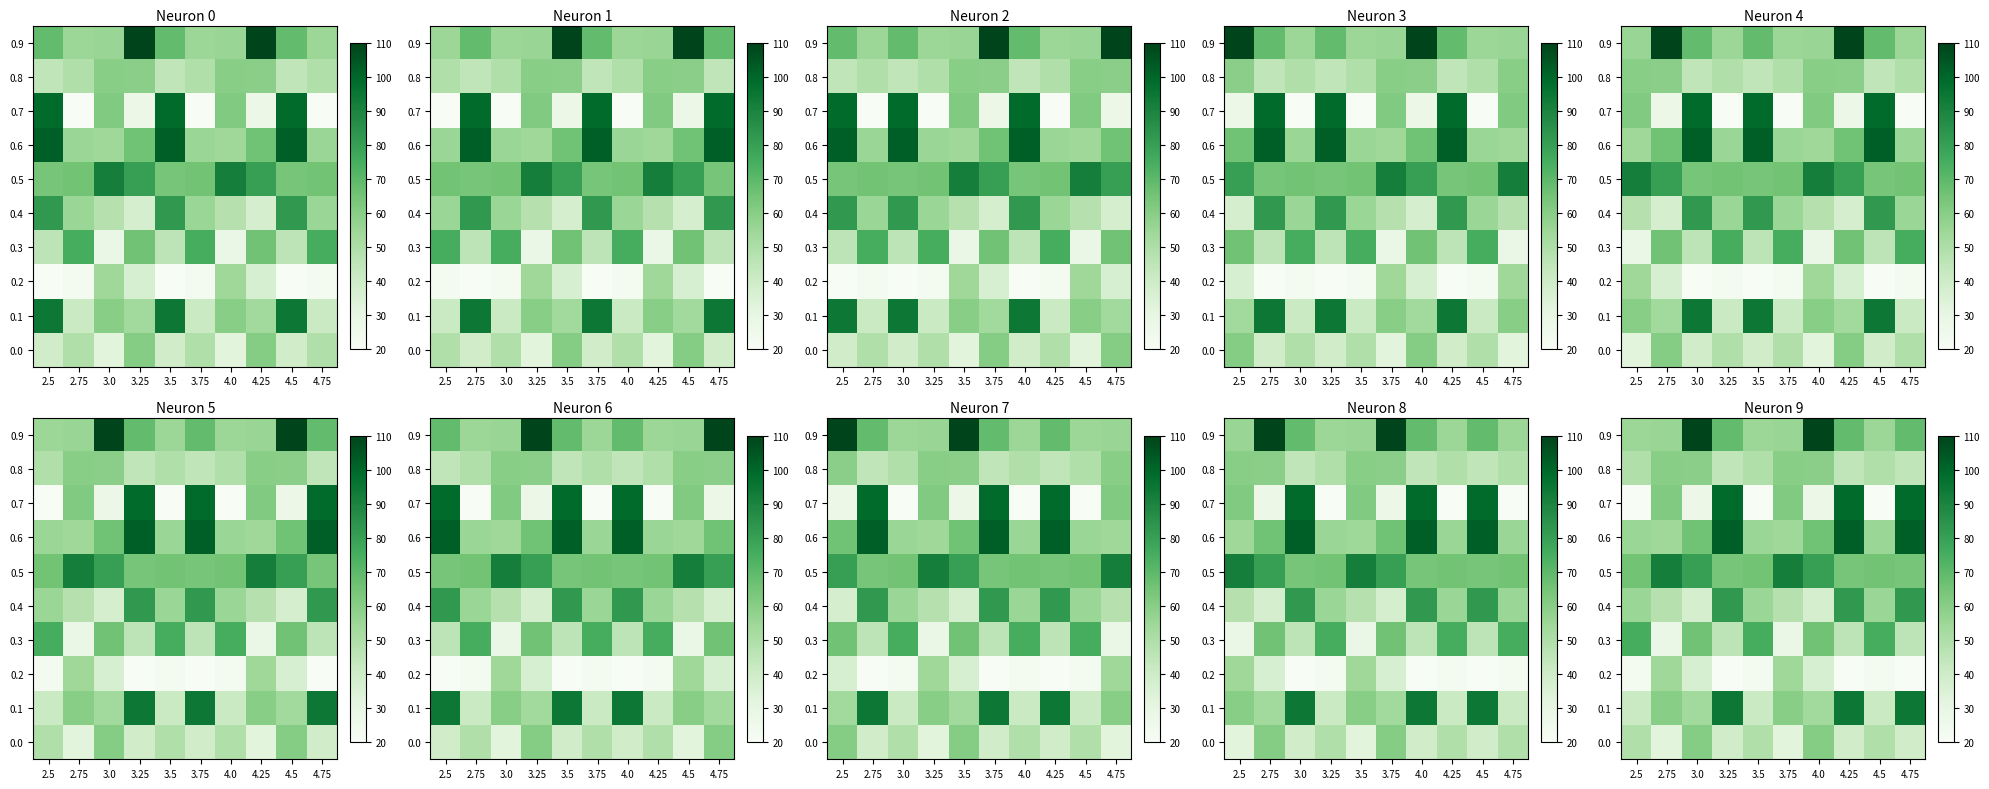

At how many categories does at least one series exceed 27?

10